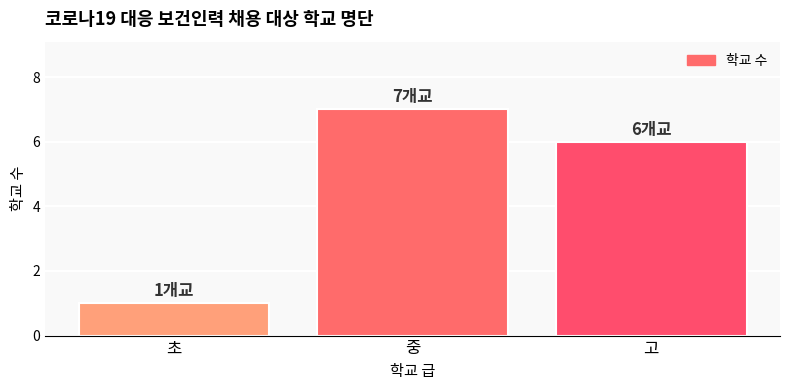

Which label corresponds to the smallest value in the chart?

초